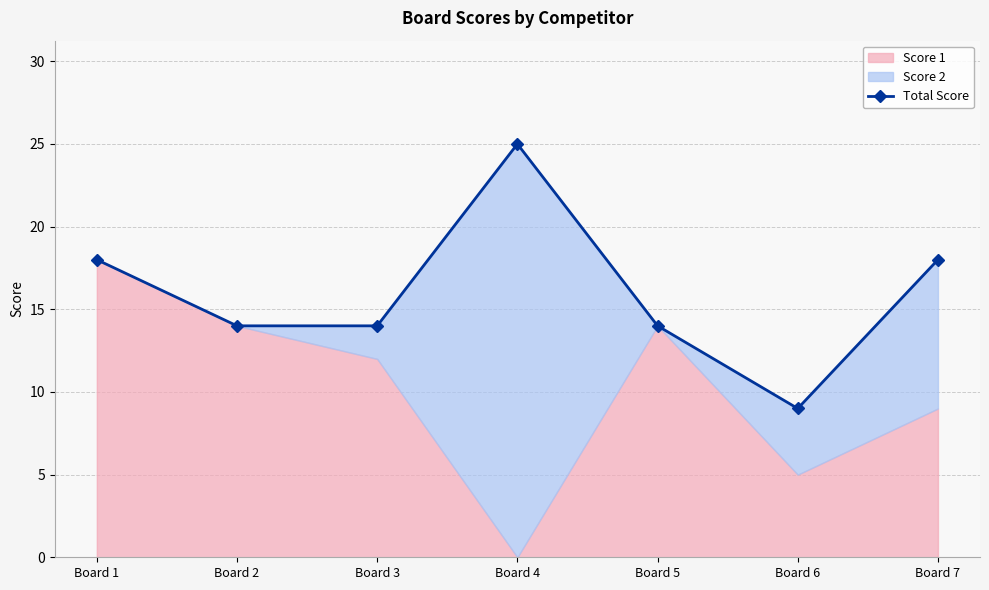

How many points are higher than both their immediate neighbors (excluding endpoints)?

1